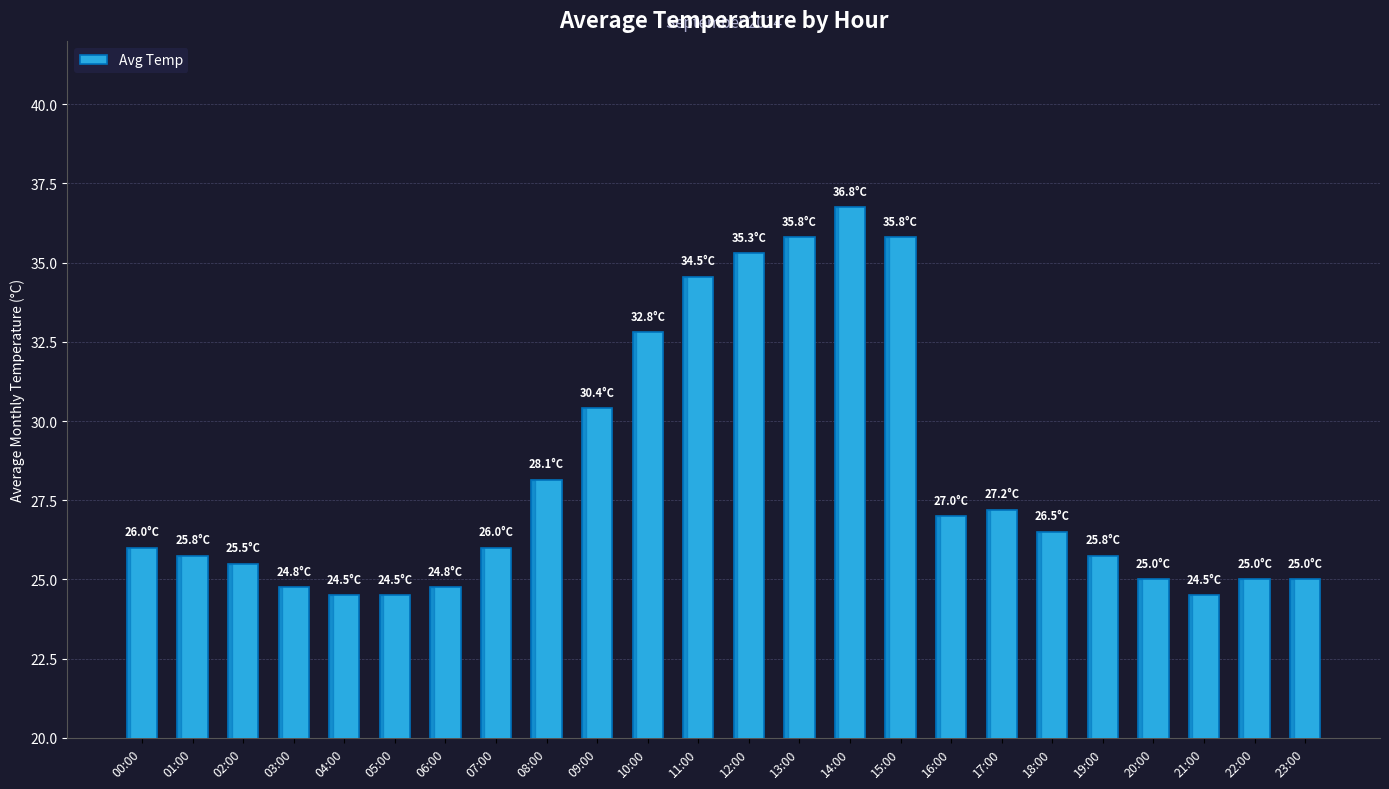

Between 12:00 and 07:00, which is larger?

12:00